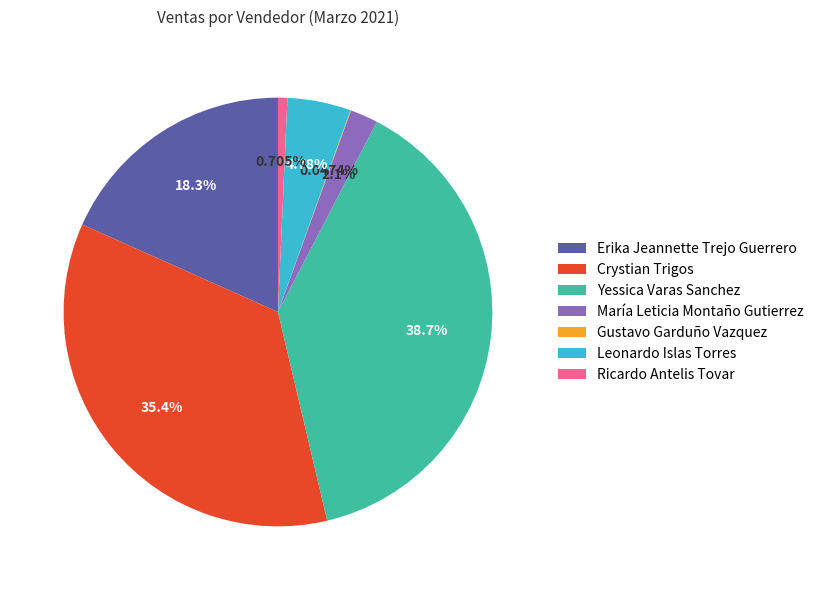

Which has a higher value, Crystian Trigos or Erika Jeannette Trejo Guerrero?

Crystian Trigos